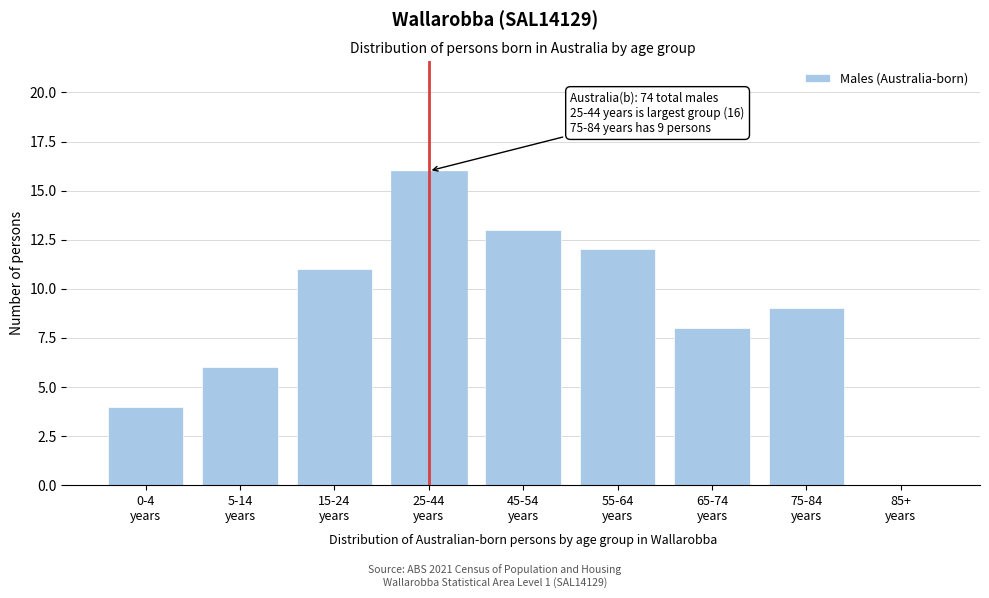

What is the sum of all values?

79